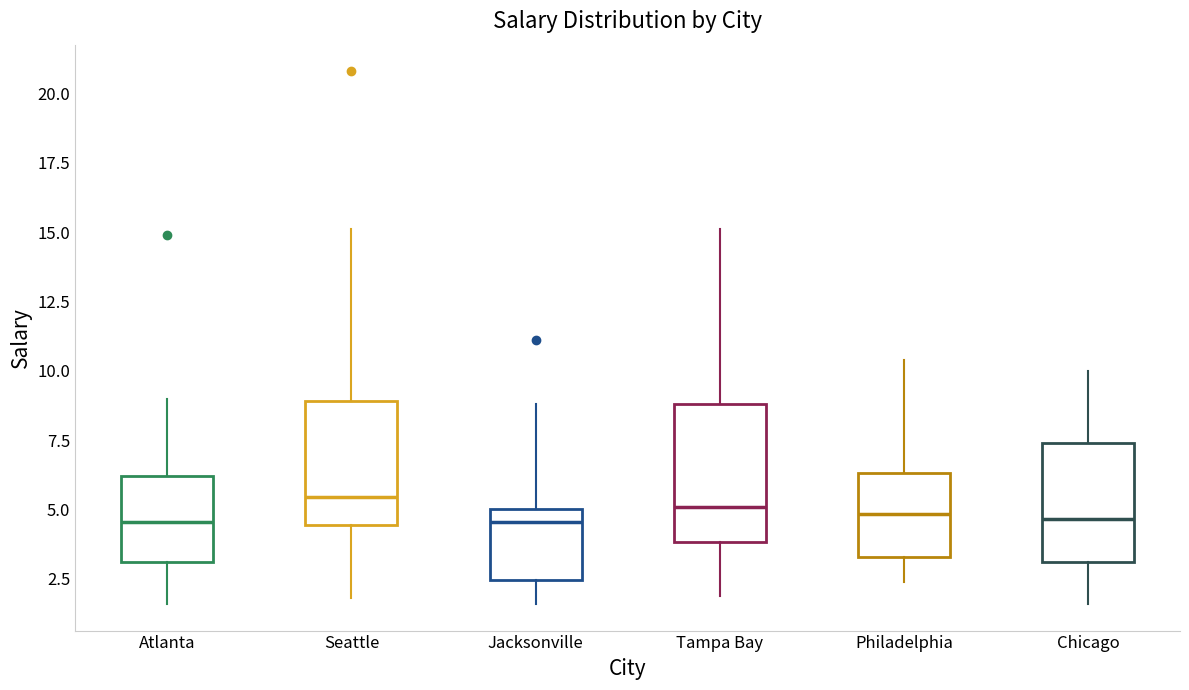

Where does the lower whisker of the box for Atlanta end on the y-axis? The values are not printed on the chart, so give them approximately, as read against the axis.

1.5